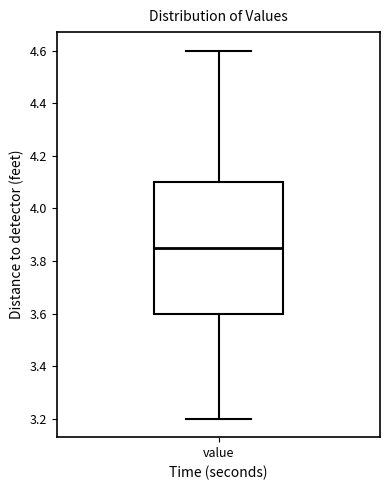

Where is the lower edge of the box for value on the y-axis? The values are not printed on the chart, so give them approximately, as read against the axis.

3.60